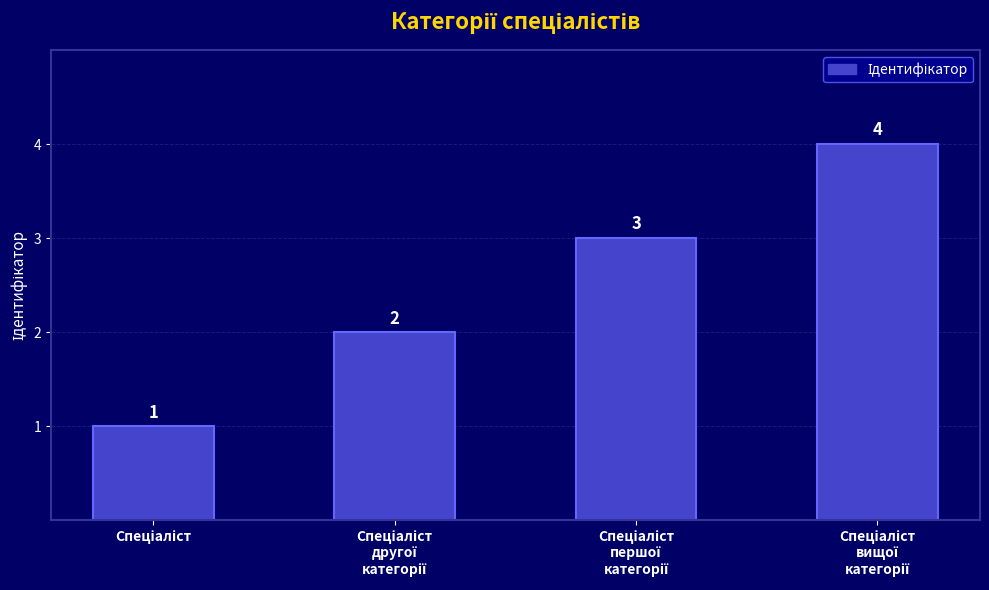

What is the difference between the maximum and minimum values?

3